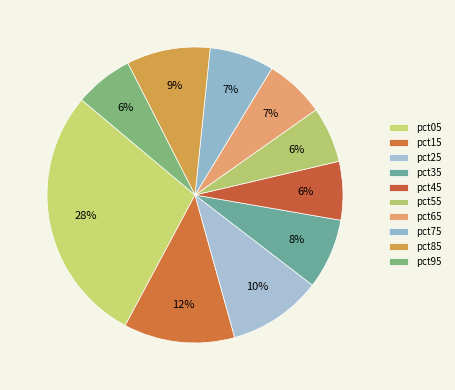

Do pct25 and pct95 together represent more than half of the pie?

No